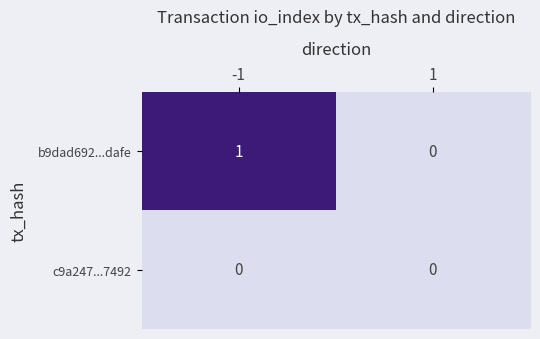

Rank the series by their average value, from highest to lowest.

b9dad692...dafe, c9a247...7492